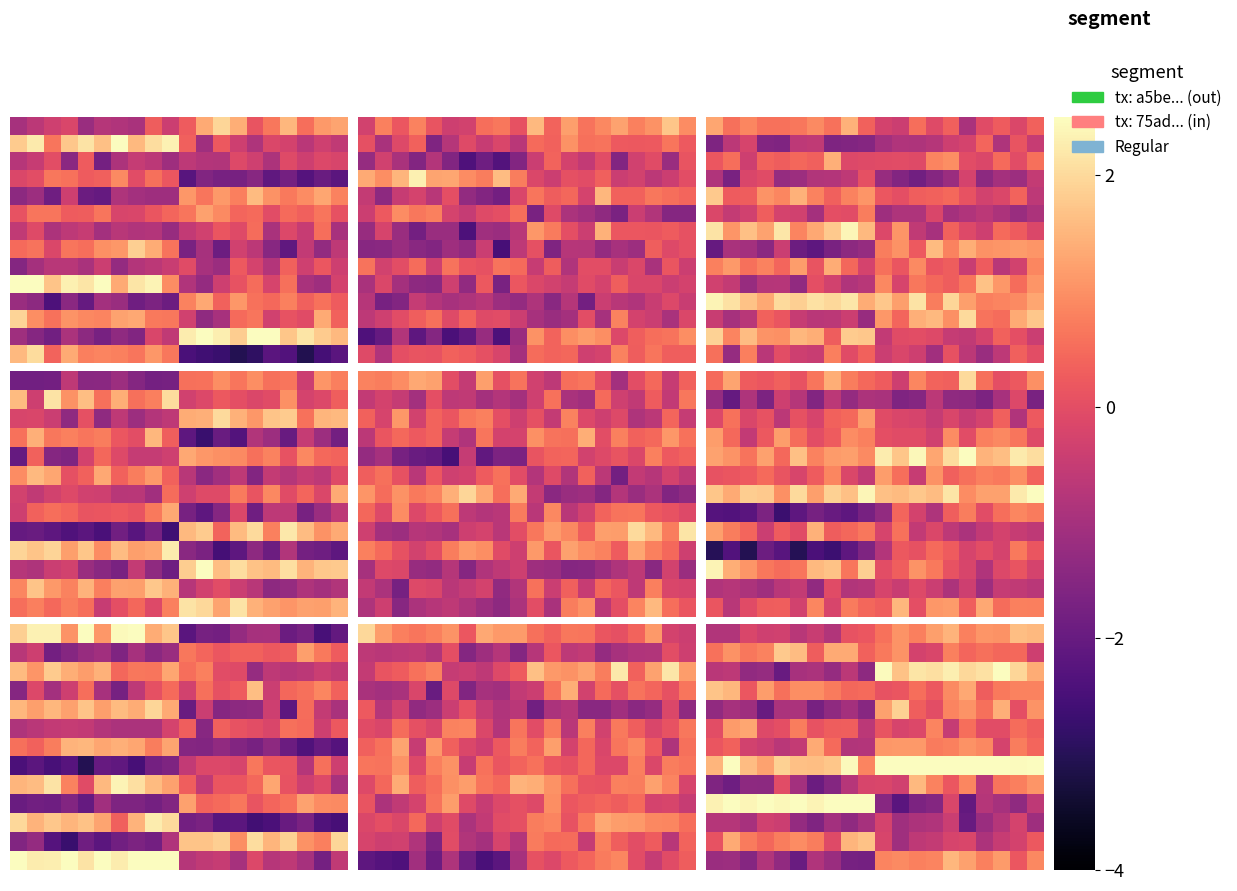

What is the total value across all series at 7?

1.3